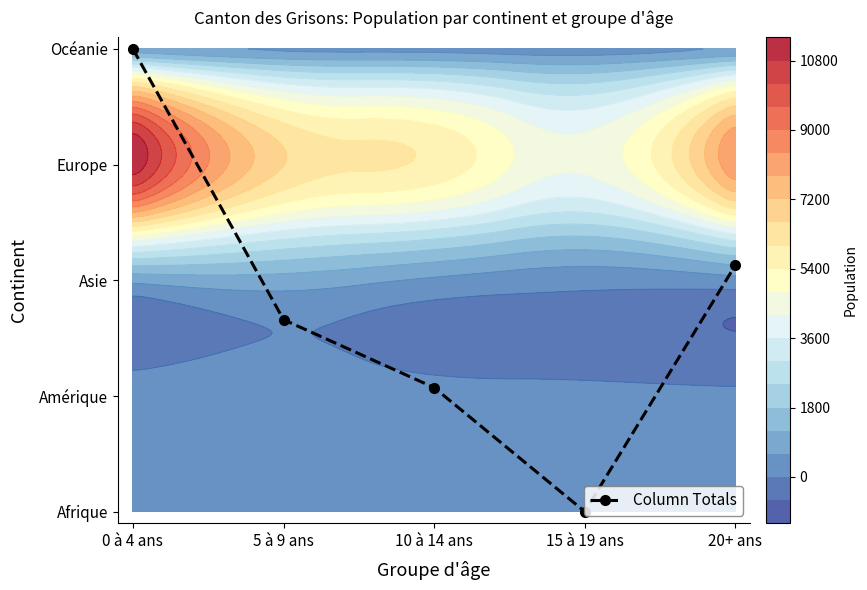

What is the difference between the values at 20+ ans and 0 à 4 ans?

1.9